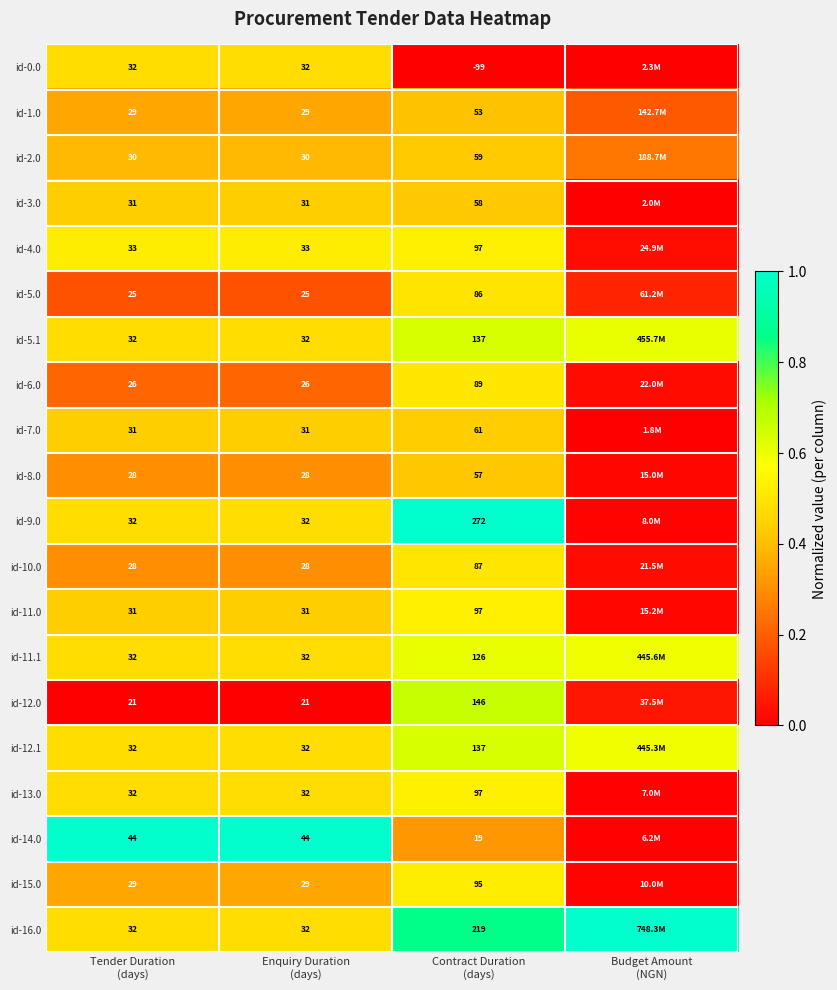

Between Tender Duration
(days) and Contract Duration
(days), which is larger?

Tender Duration
(days)